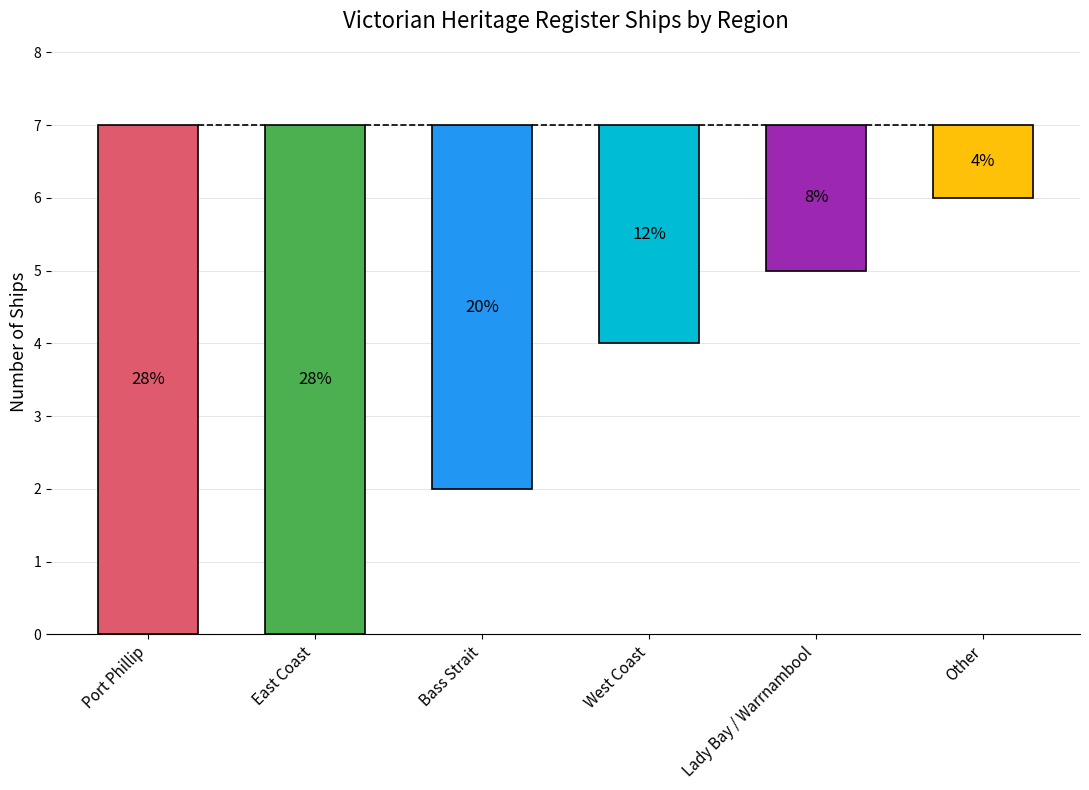

How many data points are less than 5?

3